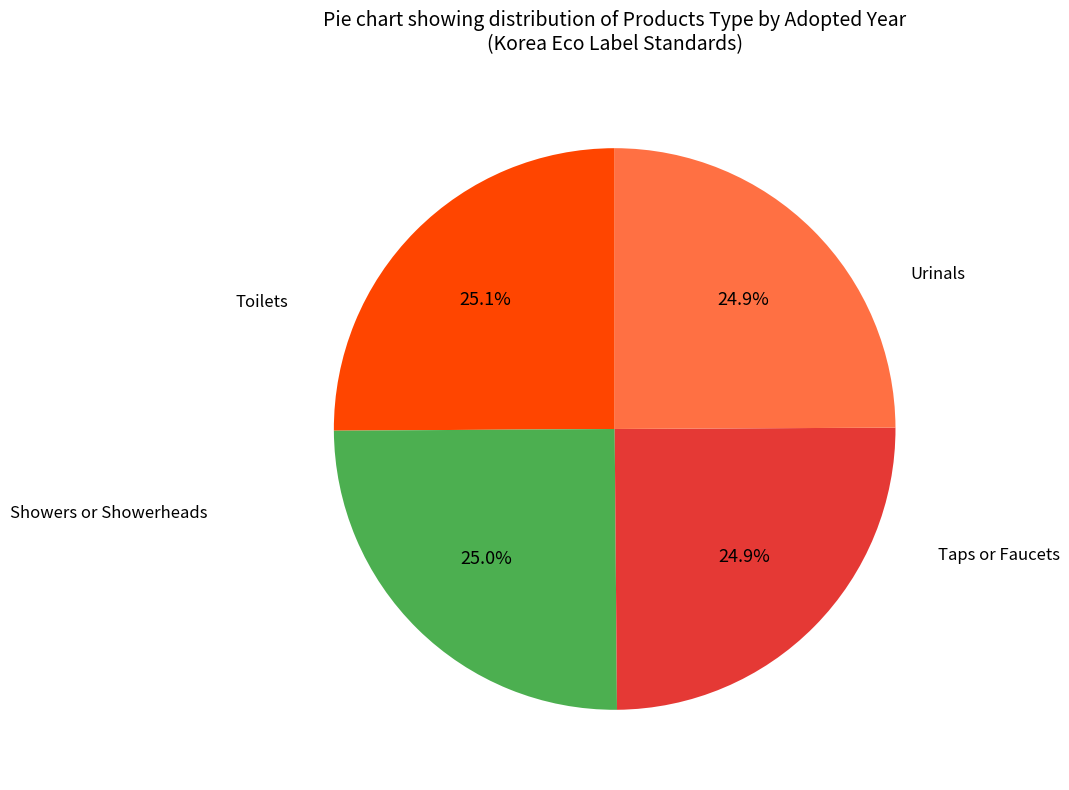

To the nearest percent, what portion does Showers or Showerheads represent?

25%